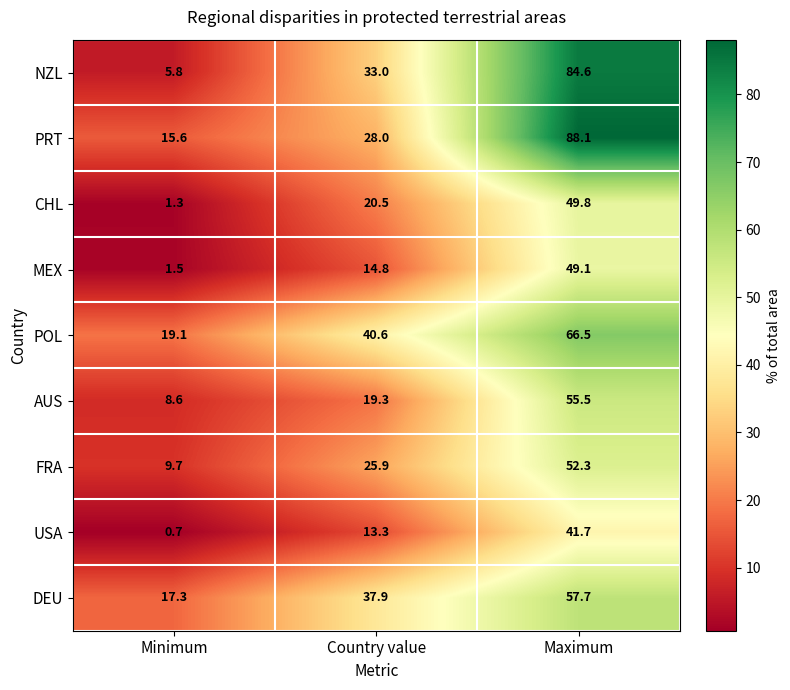

Reading left to right, extract all data points from this chart.

NZL: Minimum=5.8	Country value=33.0	Maximum=84.6
PRT: Minimum=15.6	Country value=28.0	Maximum=88.1
CHL: Minimum=1.3	Country value=20.5	Maximum=49.8
MEX: Minimum=1.5	Country value=14.8	Maximum=49.1
POL: Minimum=19.1	Country value=40.6	Maximum=66.5
AUS: Minimum=8.6	Country value=19.3	Maximum=55.5
FRA: Minimum=9.7	Country value=25.9	Maximum=52.3
USA: Minimum=0.7	Country value=13.3	Maximum=41.7
DEU: Minimum=17.3	Country value=37.9	Maximum=57.7